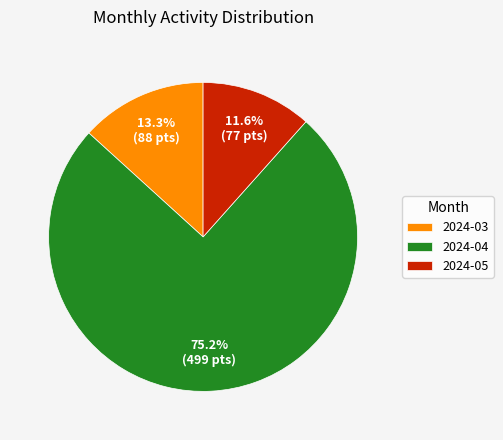

What percentage is NOT represented by 2024-03?

86.7%